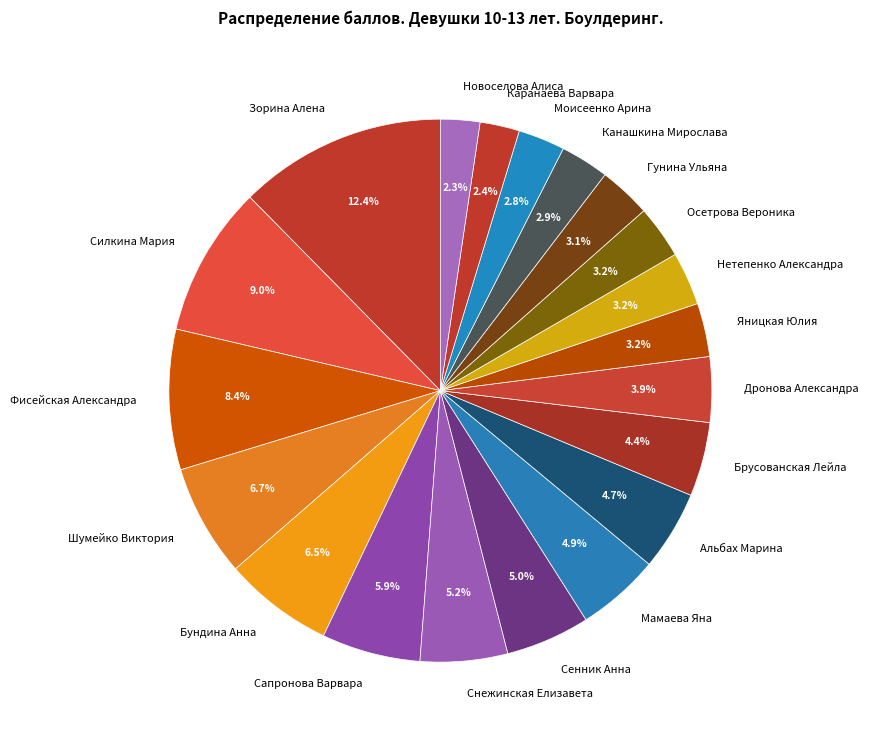

How many segments does this pie chart have?

20